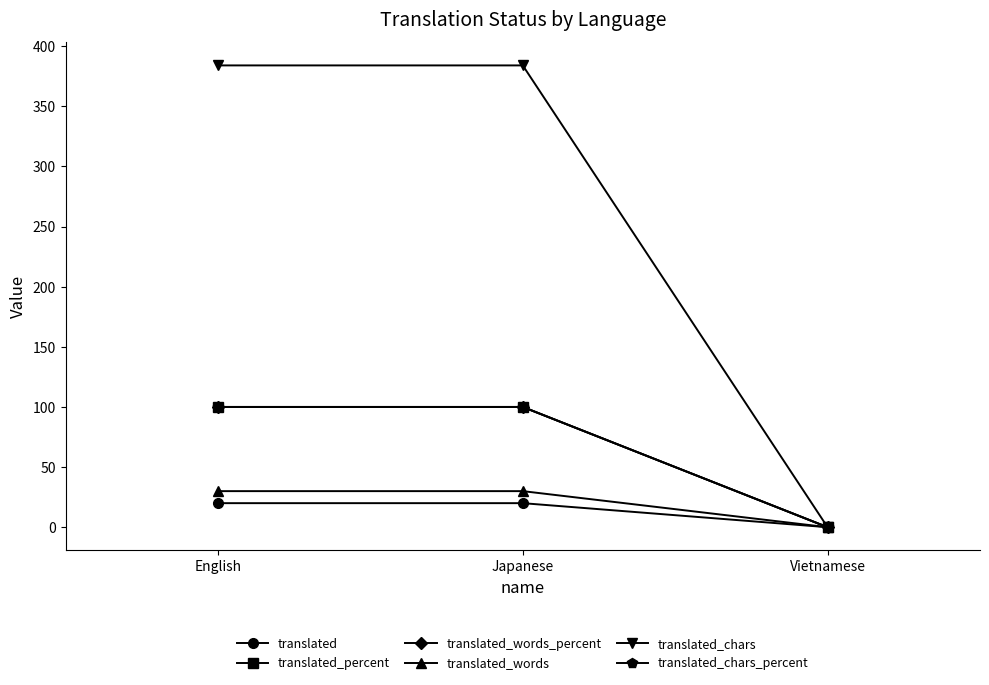

Reading right to left, what are all the values shown in this chart?

translated: 0	20	20
translated_percent: 0	100	100
translated_words_percent: 0	100	100
translated_words: 0	30	30
translated_chars: 0	384	384
translated_chars_percent: 0	100	100